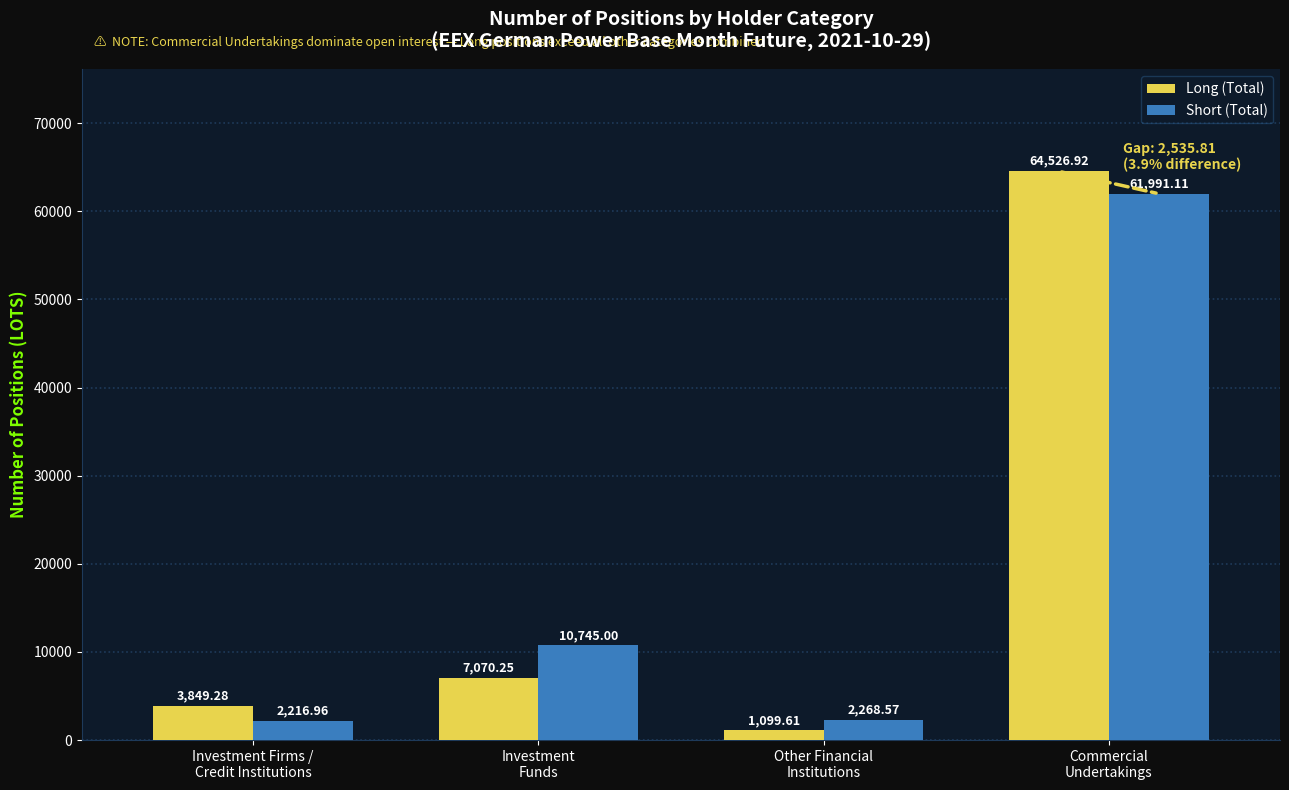

What is the label of the 1st bar from the left?

Investment Firms /
Credit Institutions